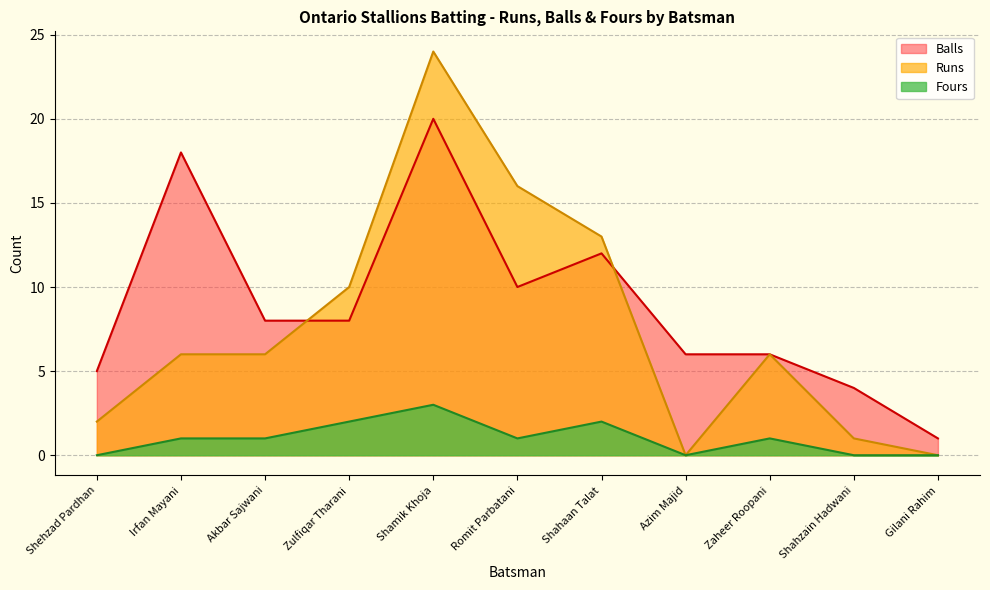

What is the label of the 3rd point from the left?

Akbar Sajwani